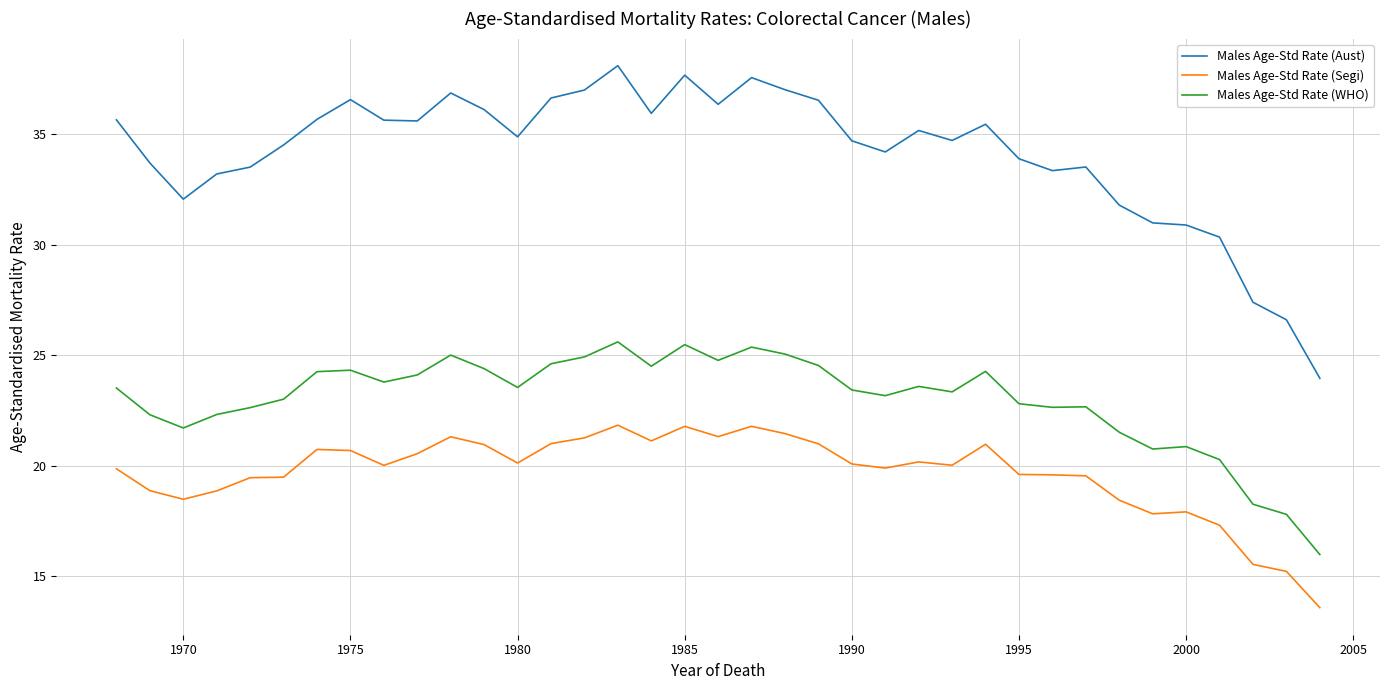

Which series has the widest spread of values?

Males Age-Std Rate (Aust)